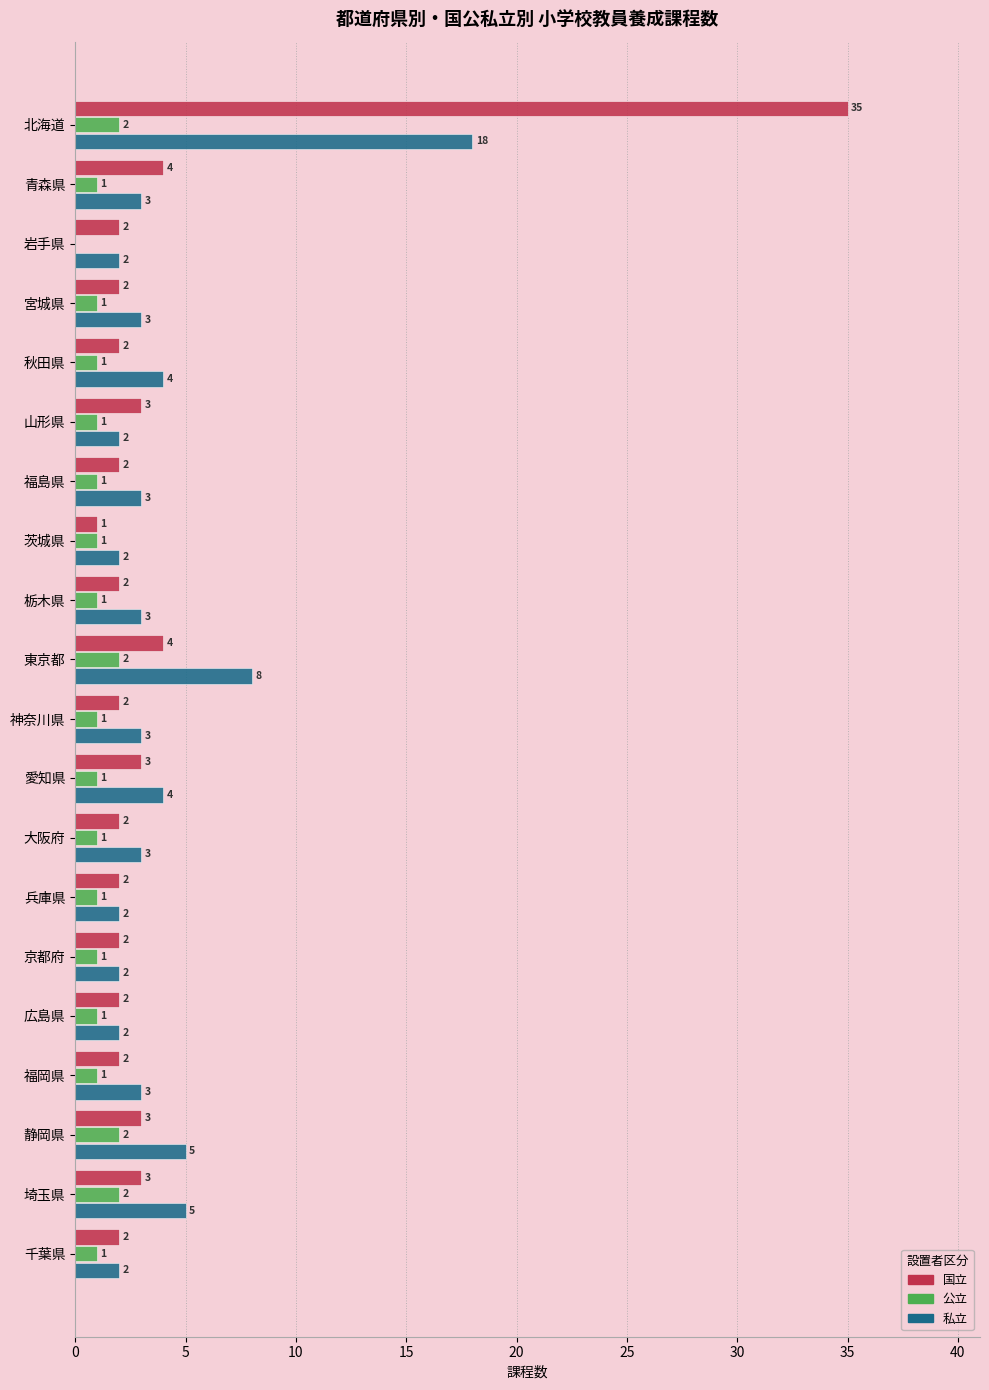

What is the total value across all series at 山形県?

6